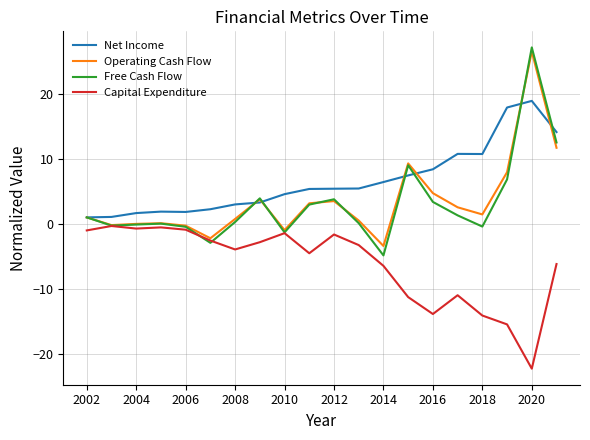

Which series has the largest range (max minus min)?

Free Cash Flow